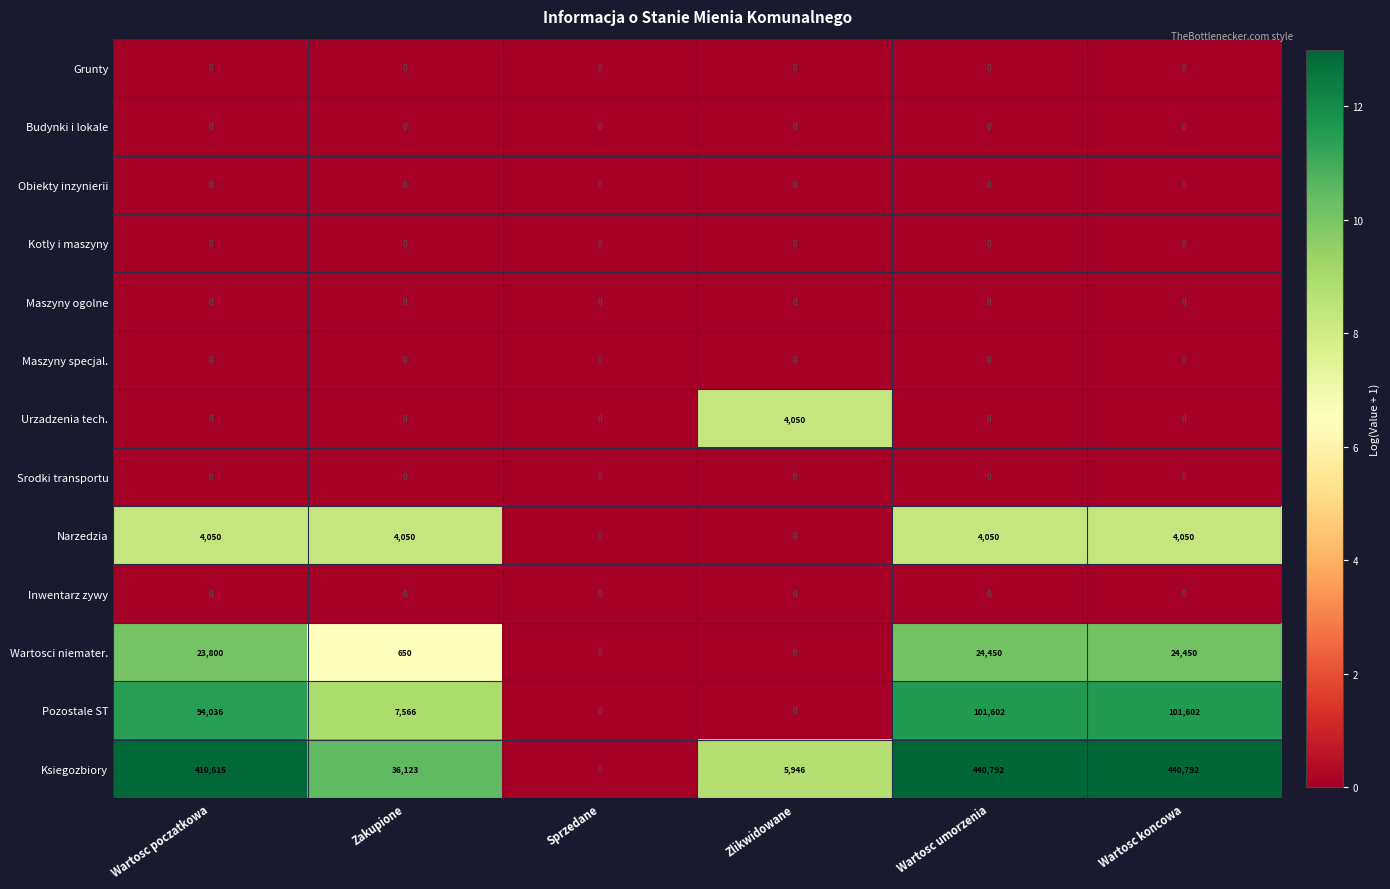

Is it true that Narzedzia equals 0 at Sprzedane?

True